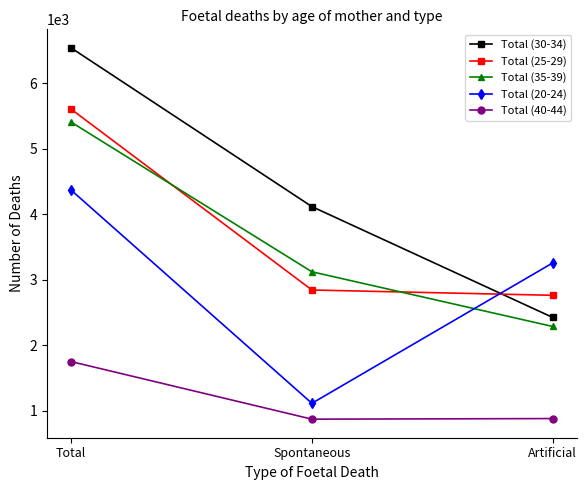

What is the maximum value for Total (35-39)?

5405